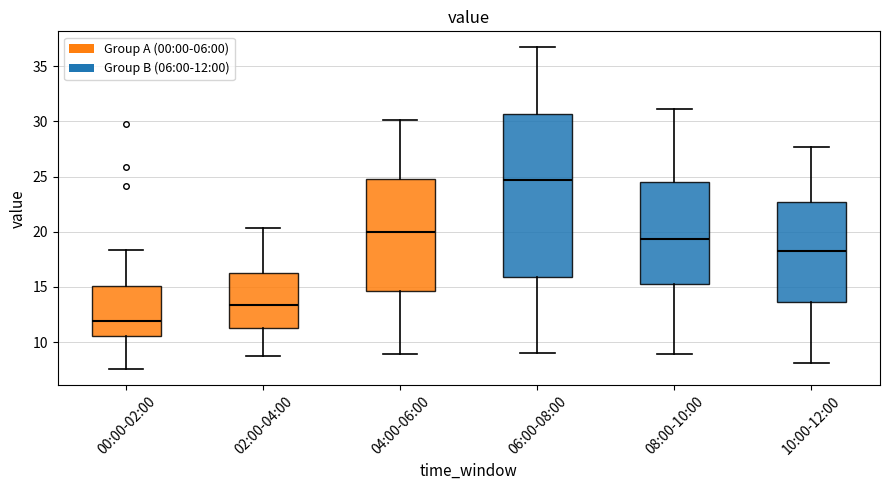

Where is the upper edge of the box for 10:00-12:00 on the y-axis? The values are not printed on the chart, so give them approximately, as read against the axis.

22.5